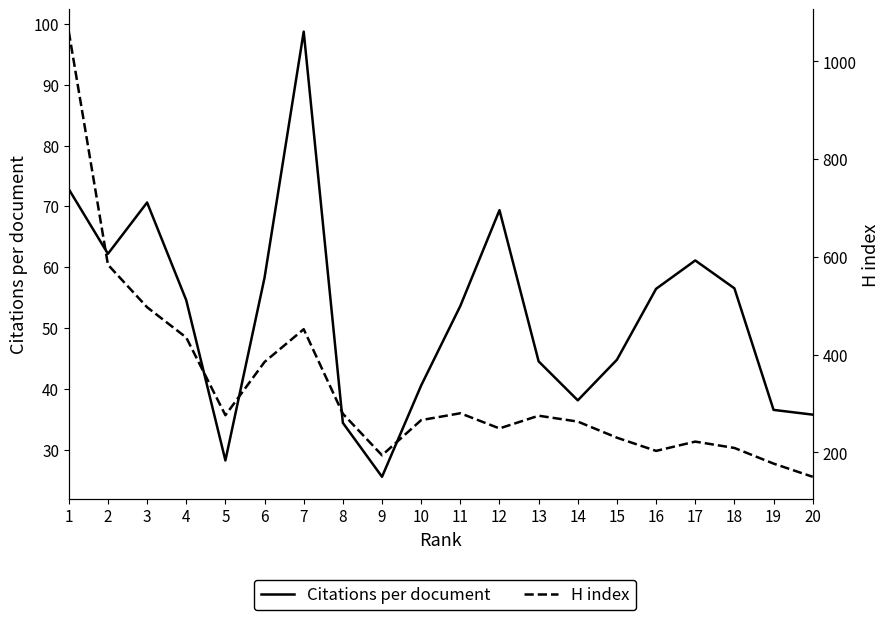

What is the sum of the H index values at 19 and 7?

629.0